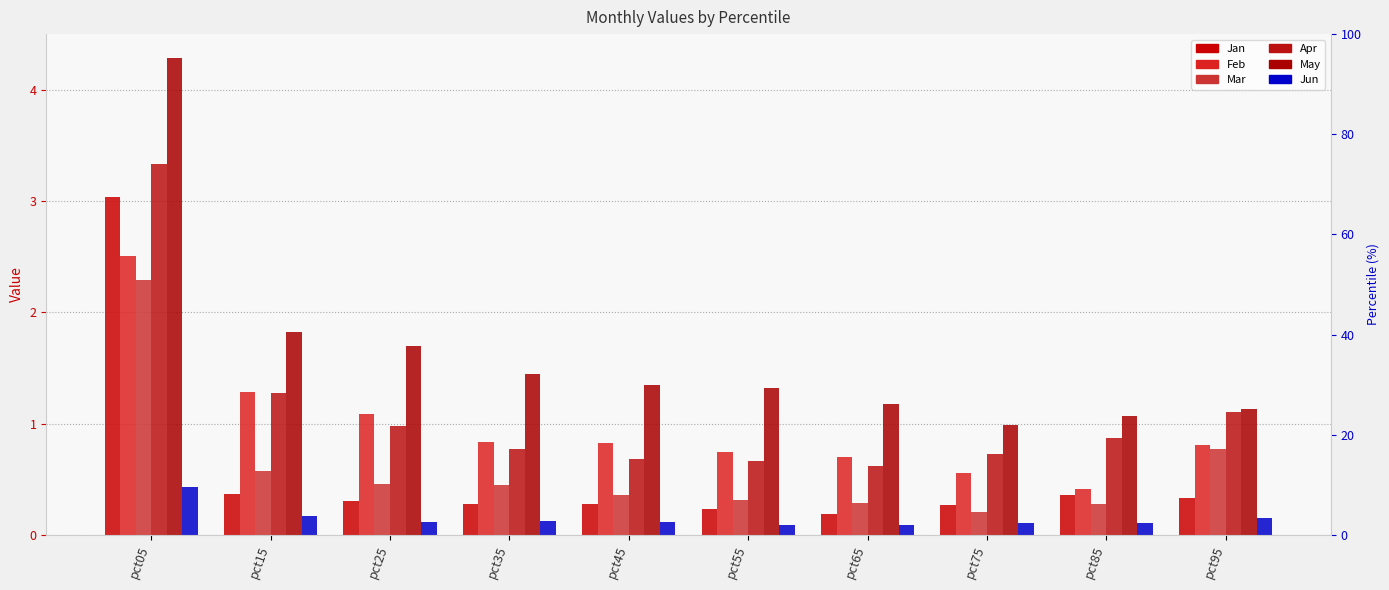

What is the spread (max minus min) of values at pct45?

1.2